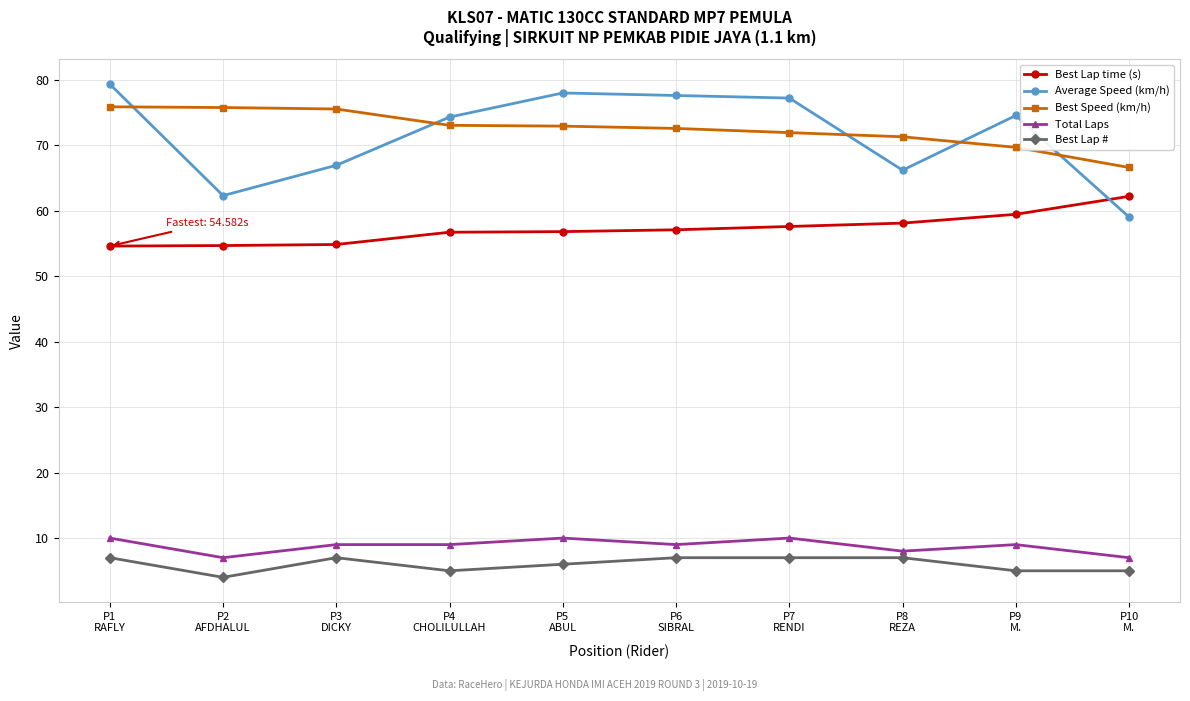

Rank the series at P1
RAFLY from lowest to highest value.

Best Lap #, Total Laps, Best Lap time (s), Best Speed (km/h), Average Speed (km/h)